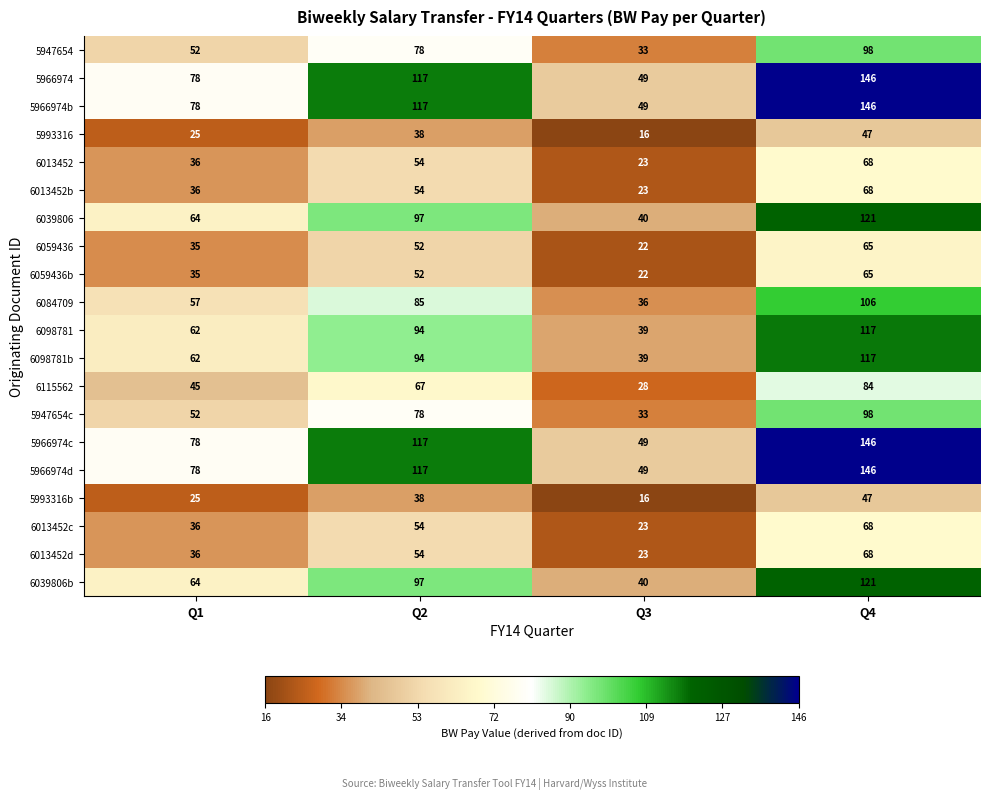

At which category is the sum across all series the highest?

Q4